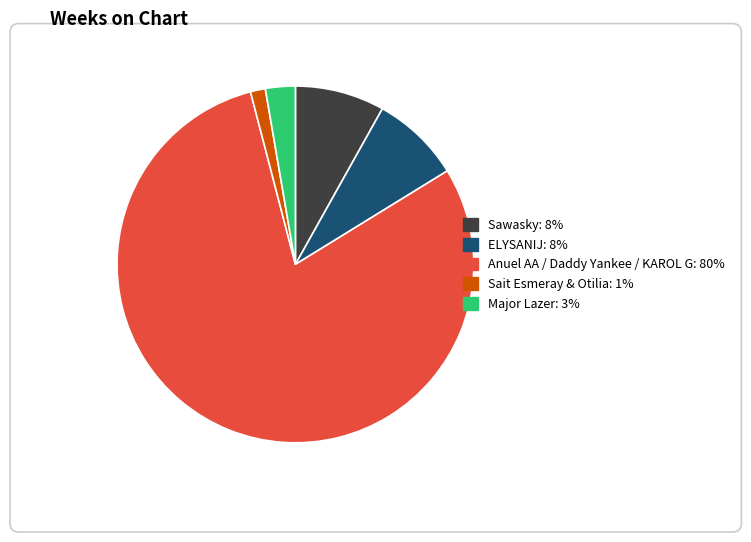

Is there any slice that represents more than half of the pie?

Yes